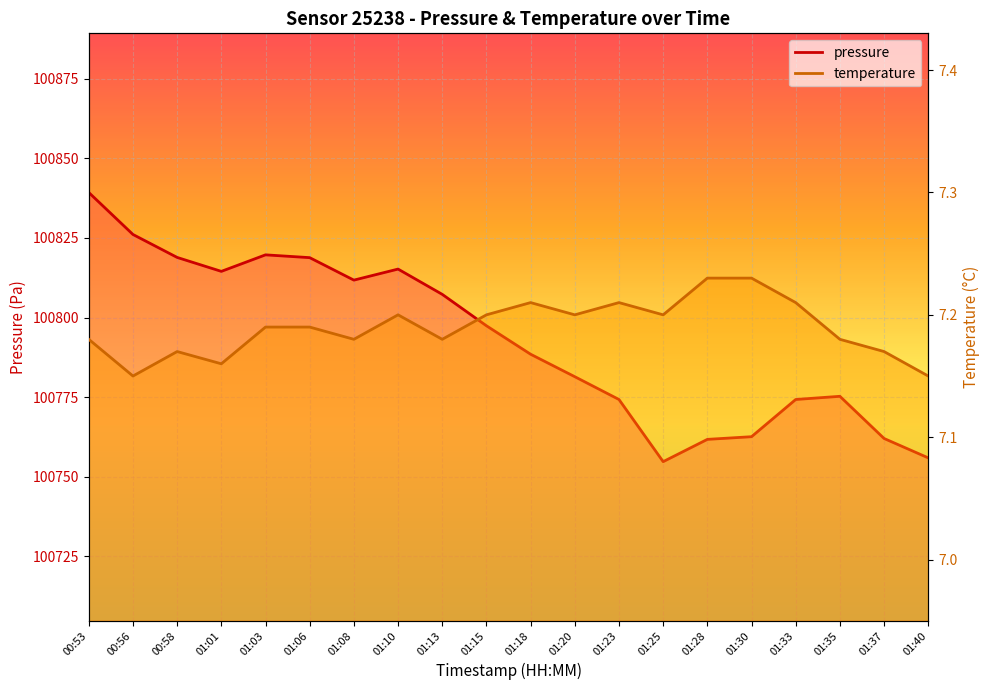

What position from the left is 00:56?

2